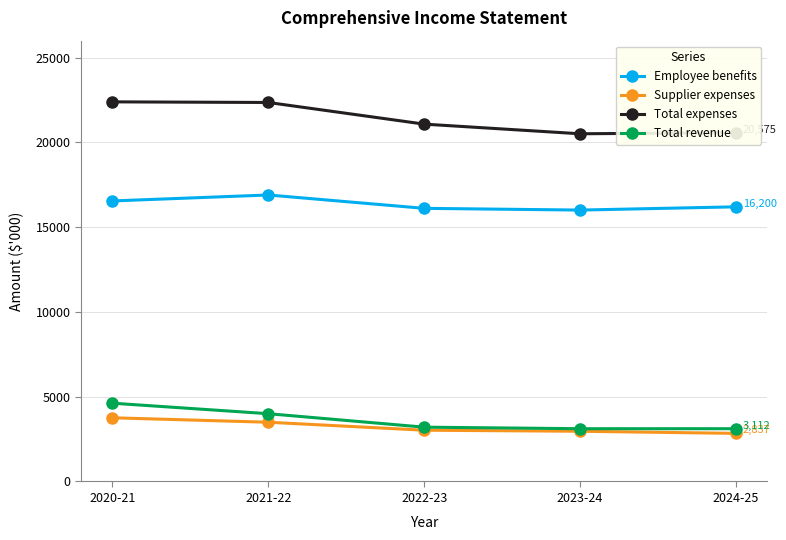

True or false: Supplier expenses and Employee benefits intersect in this chart.

False